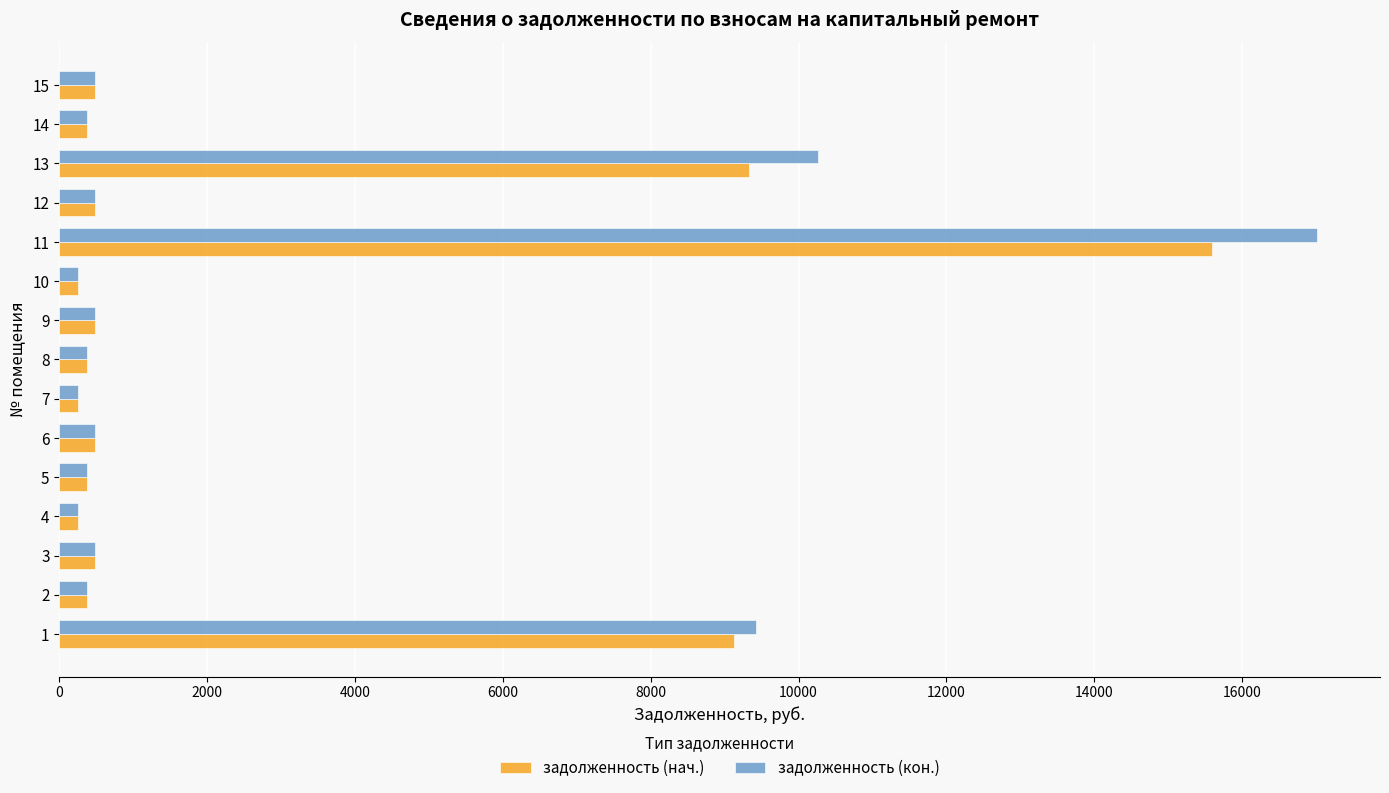

What is the sum of all задолженность (кон.) values?

41379.7